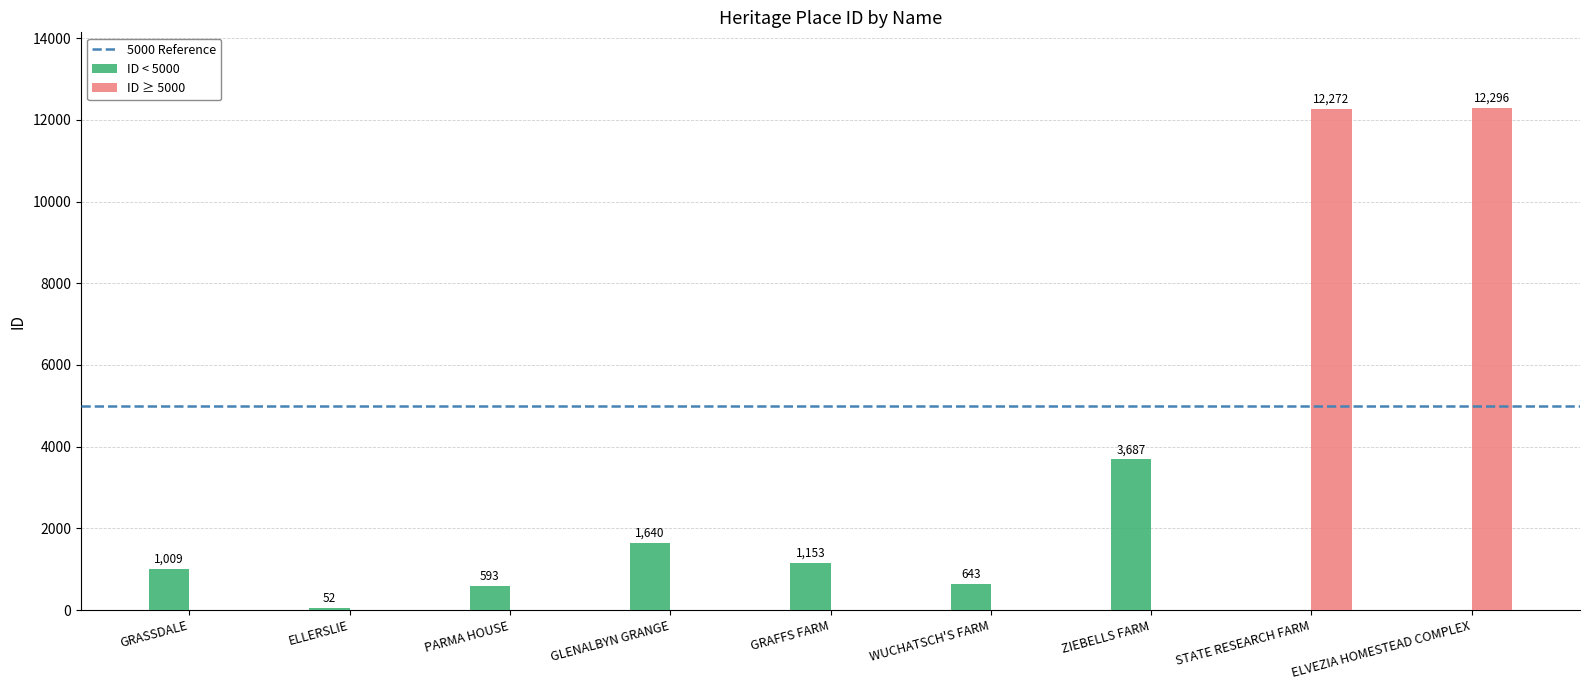

What is the sum of all ID < 5000 values?

8777